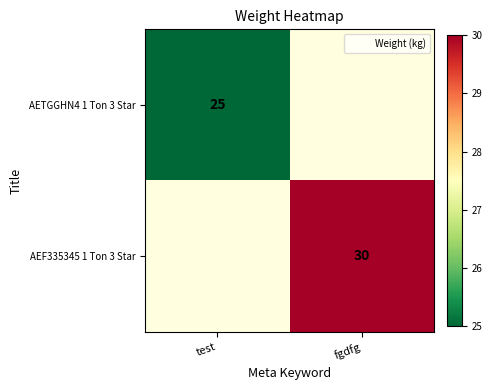

What is the lowest value of the AETGGHN4 1 Ton 3 Star series?

25.0